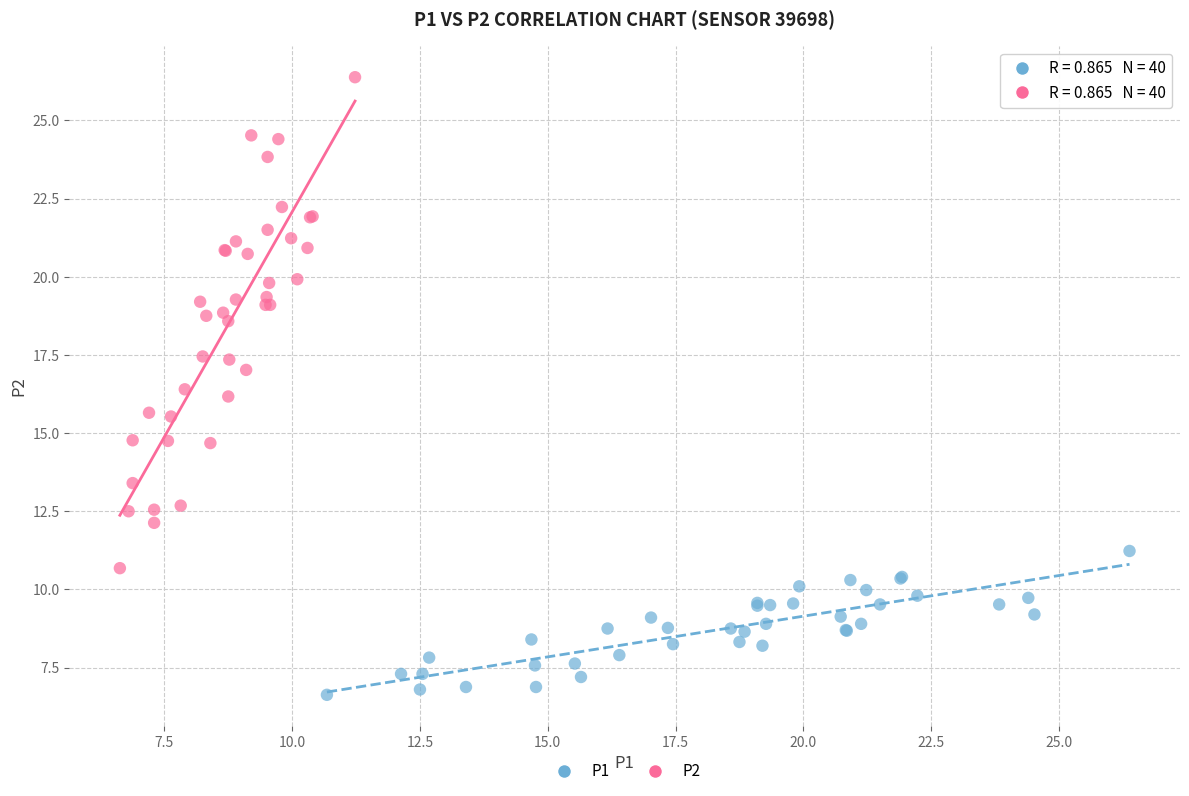

Which series reaches the maximum Y coordinate?

P2